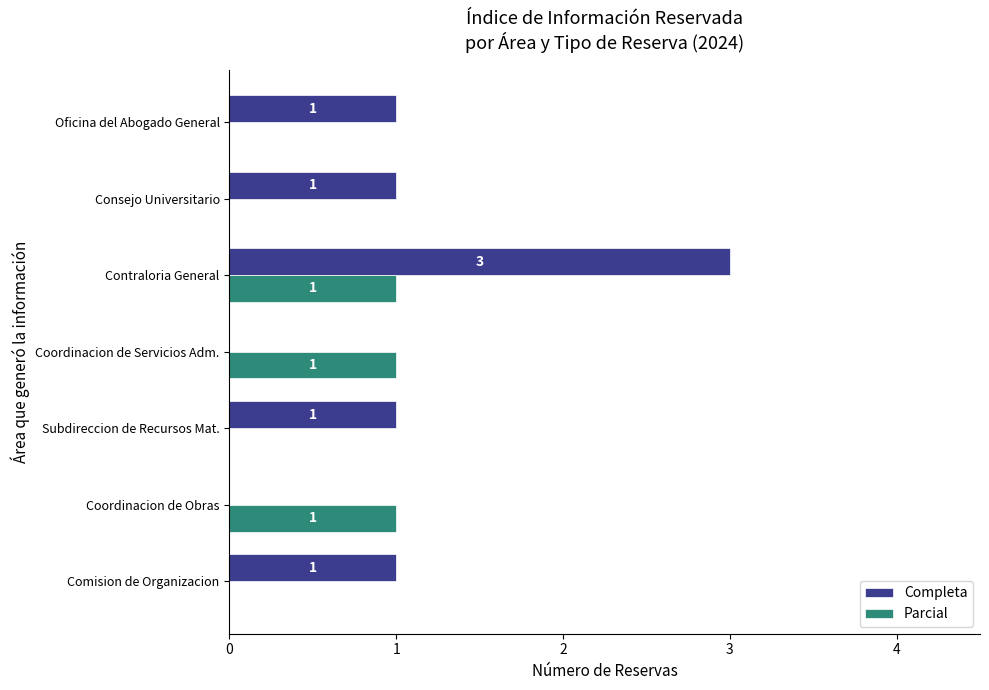

What is the greatest value displayed?

3